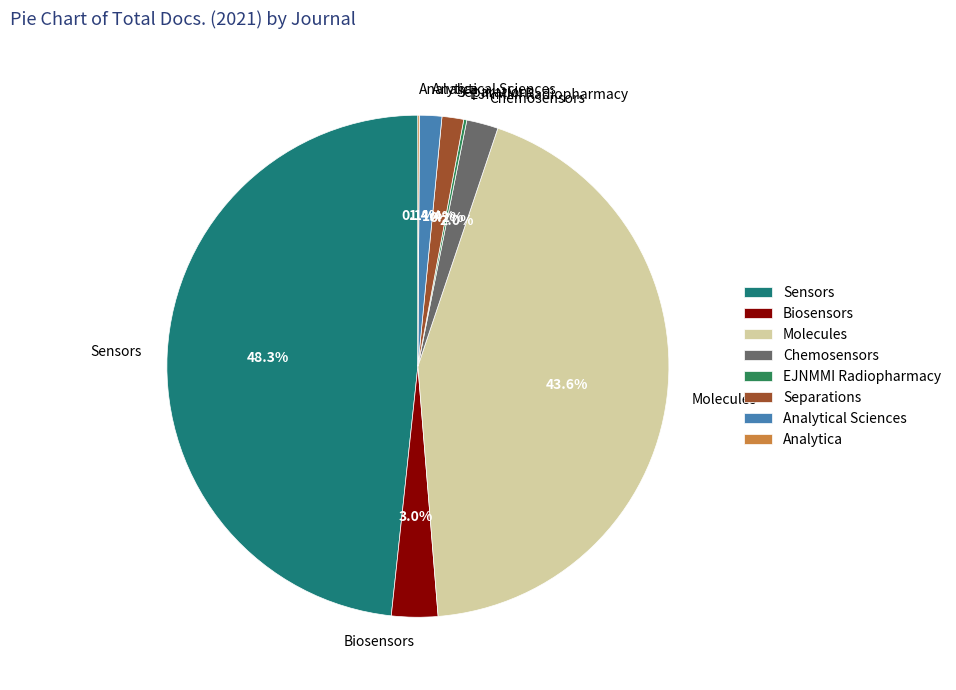

Which slice is the largest?

Sensors